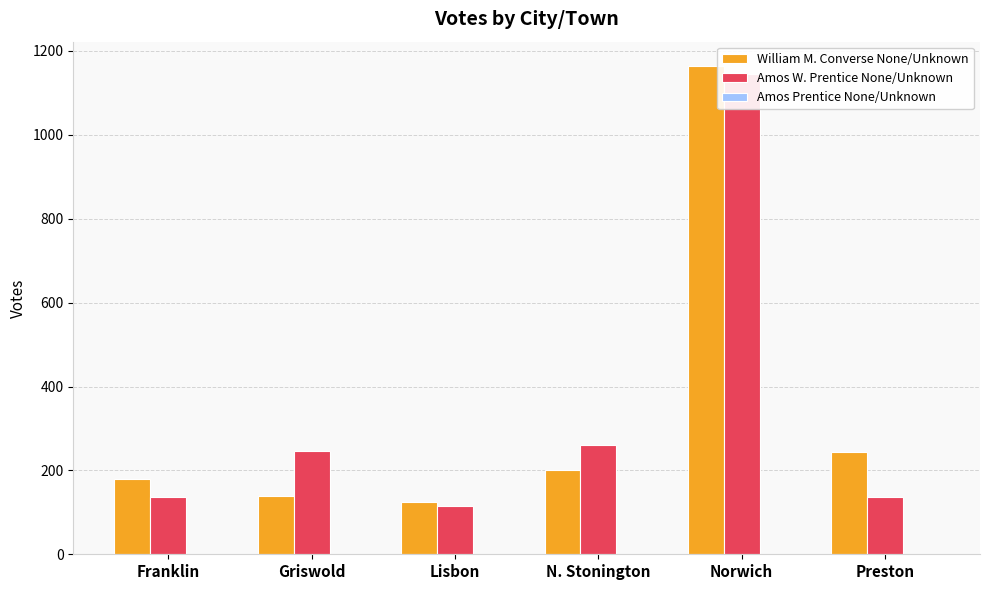

Which series has the largest range (max minus min)?

William M. Converse None/Unknown